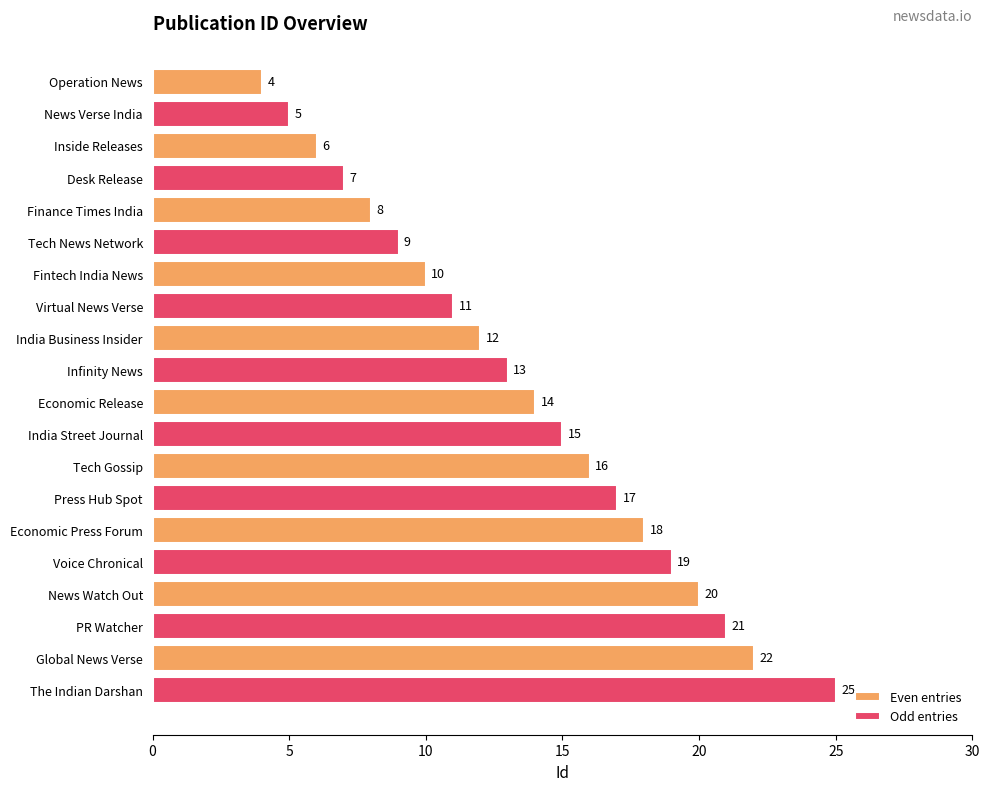

The value of Even entries at Finance Times India is 8. True or false?

True